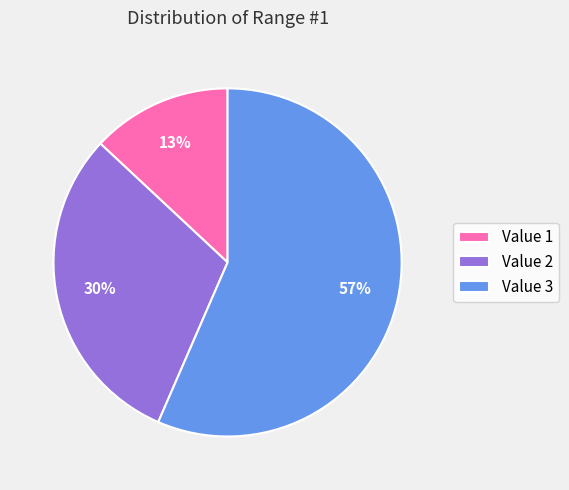

To the nearest percent, what is the difference between the Value 1 and Value 2 slice percentages?

17%